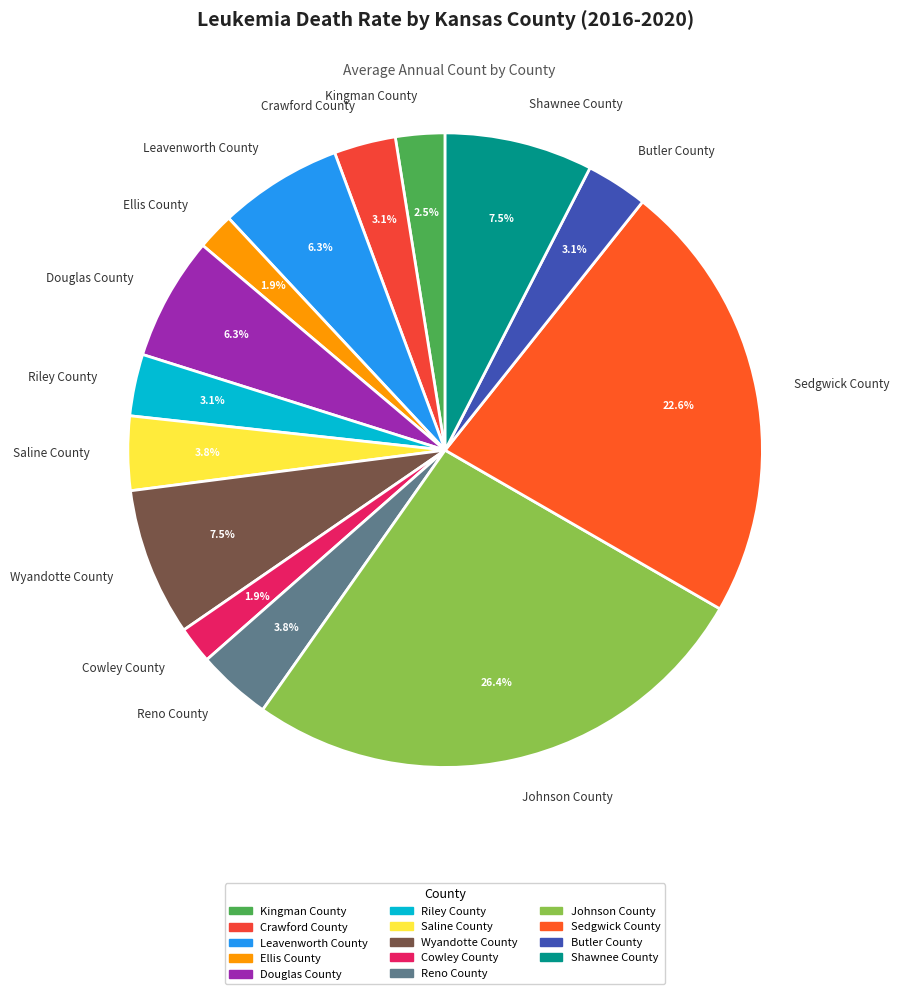

The Ellis County slice represents 2% of the pie. True or false?

True